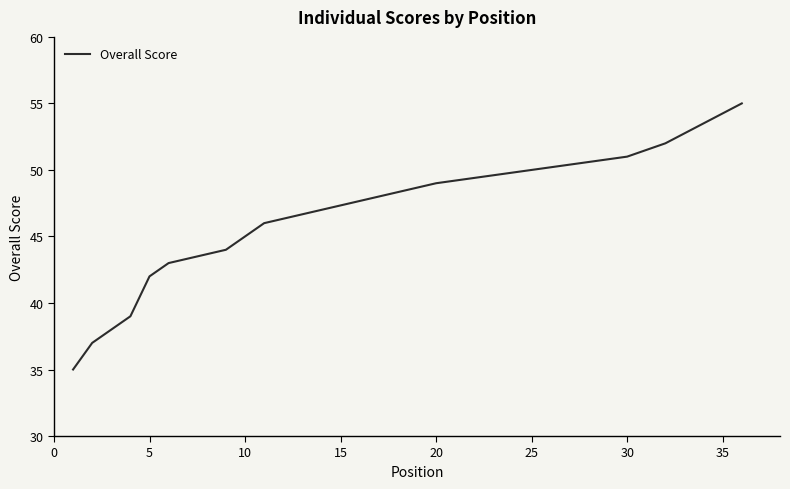

Count the number of values greater than 48.

17